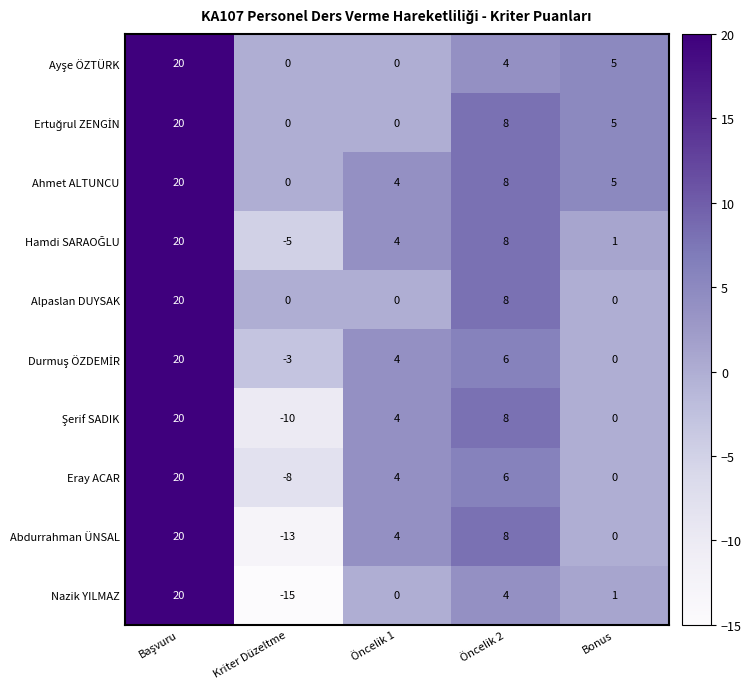

At which label does Abdurrahman ÜNSAL reach its minimum?

Kriter Düzeltme